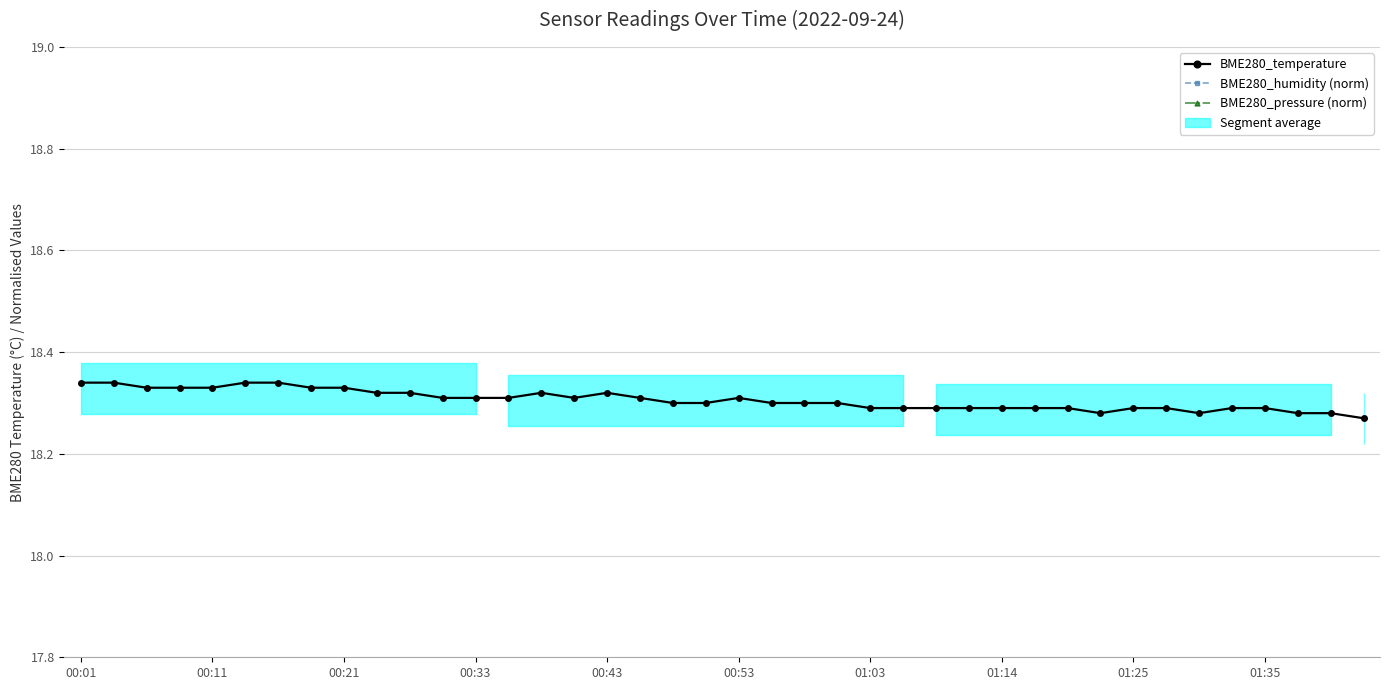

What is the difference between the maximum and second lowest values in the BME280_pressure (norm) series?

7.3